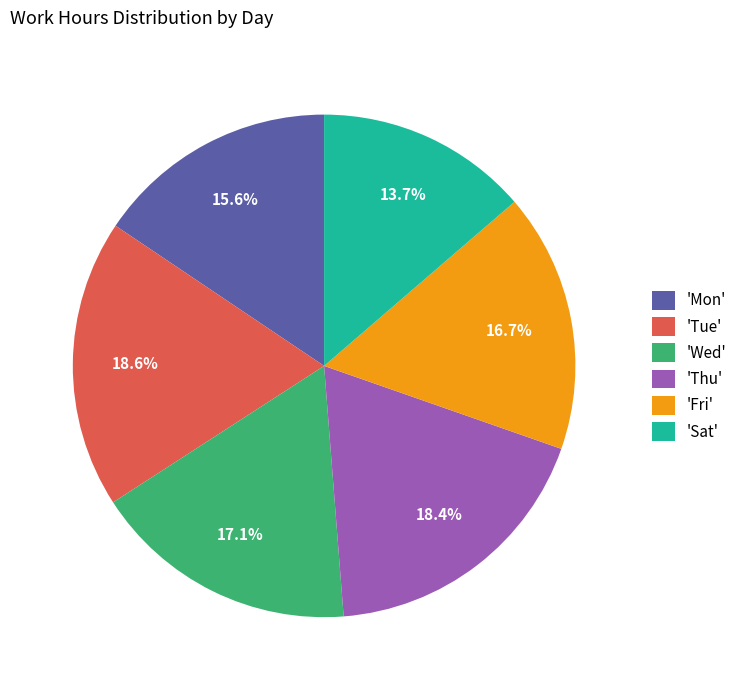

Which slice is the smallest?

'Sat'